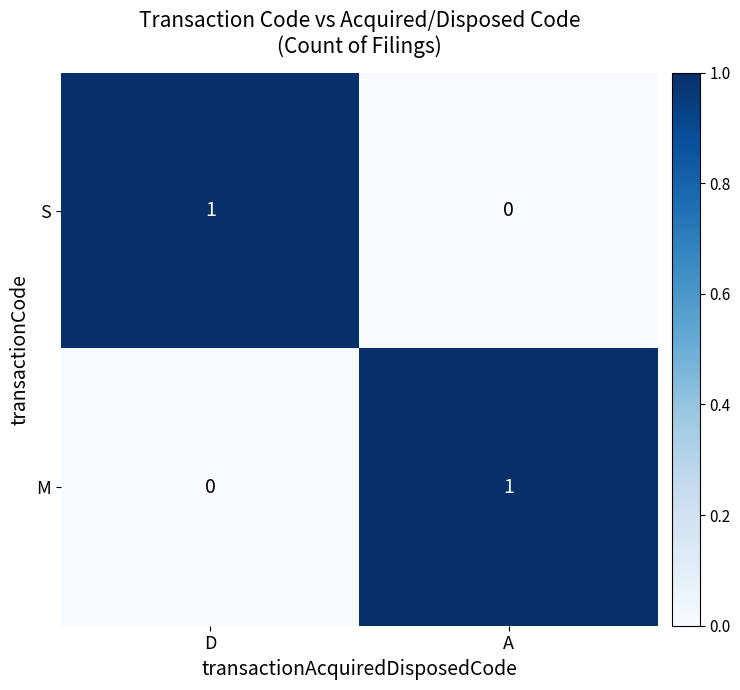

Is it true that S equals 2 at D?

False